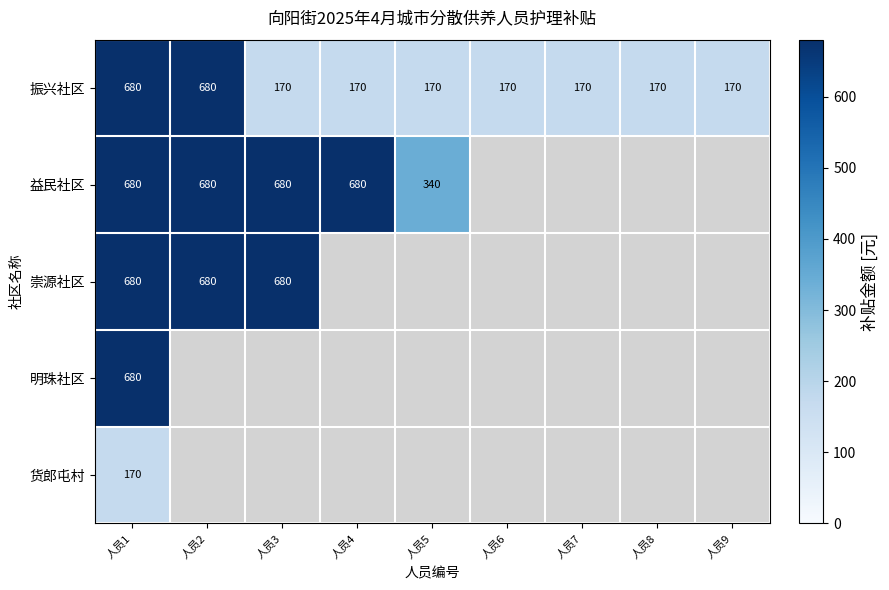

At which category is the sum across all series the highest?

人员1